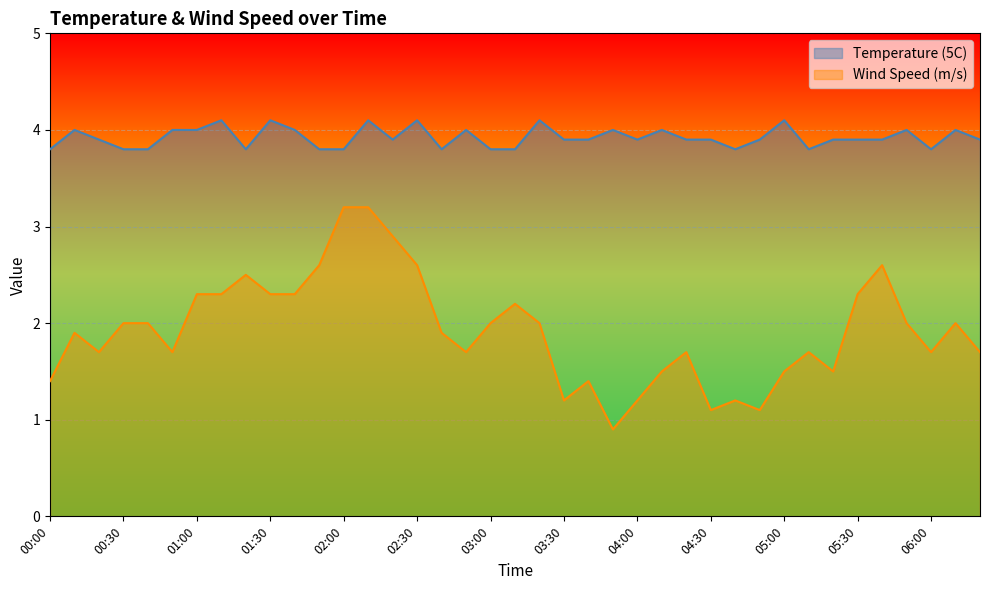

What is the difference between the maximum and second lowest values in the Temperature (5C) series?

0.3